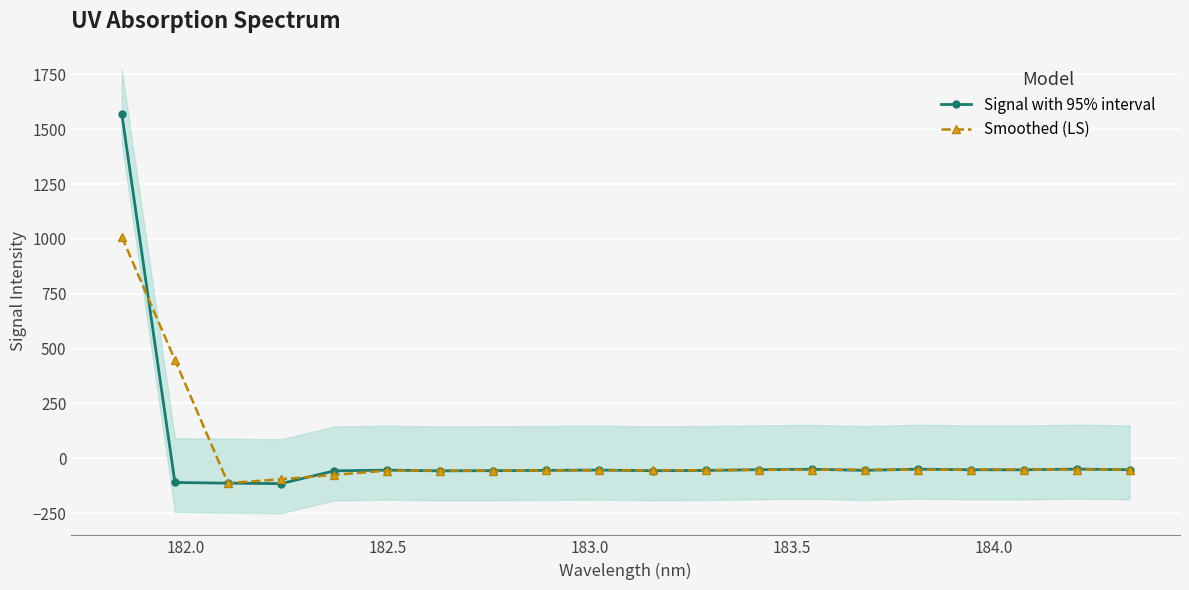

What is the highest value of the Signal with 95% interval series?

1569.4